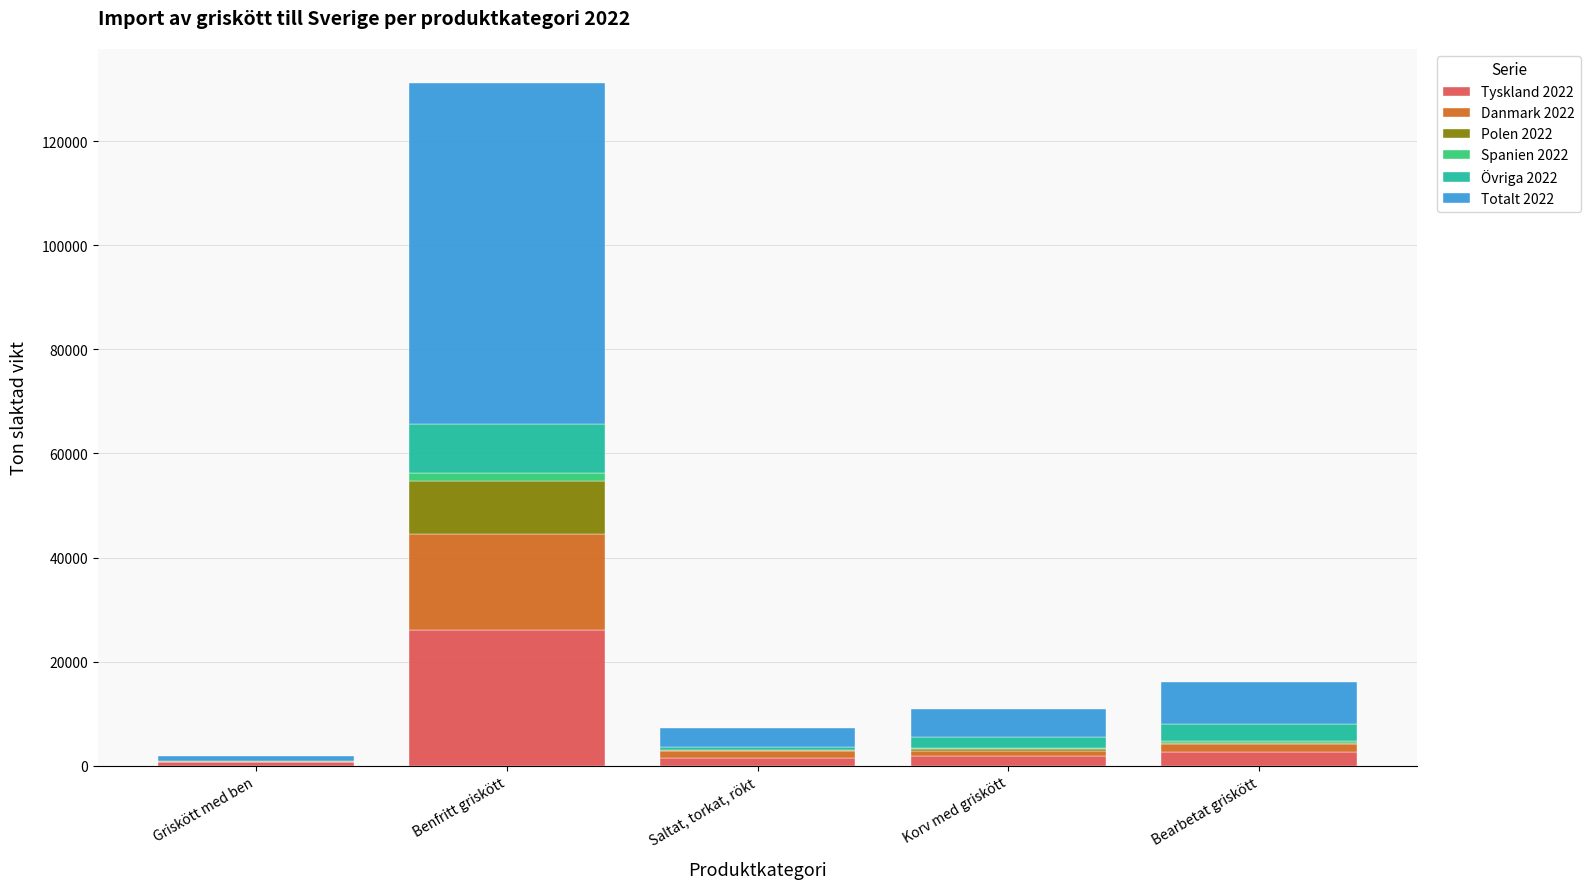

Which category has the highest value in the Tyskland 2022 series?

Benfritt griskött